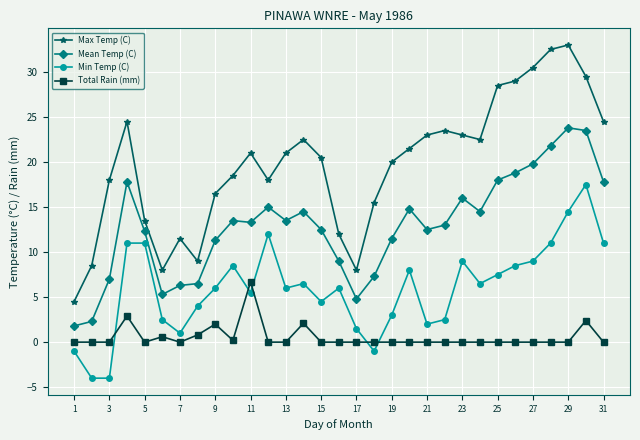

How many data points does each series have?

31